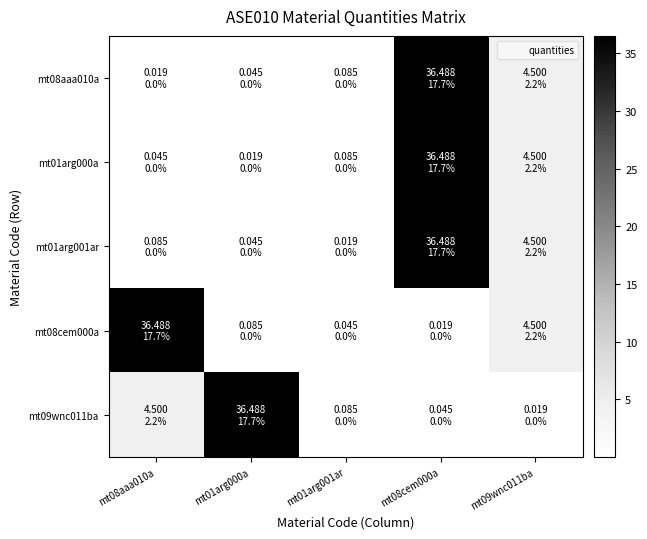

Between mt08aaa010a and mt08cem000a, which series saw the biggest shift?

mt08aaa010a